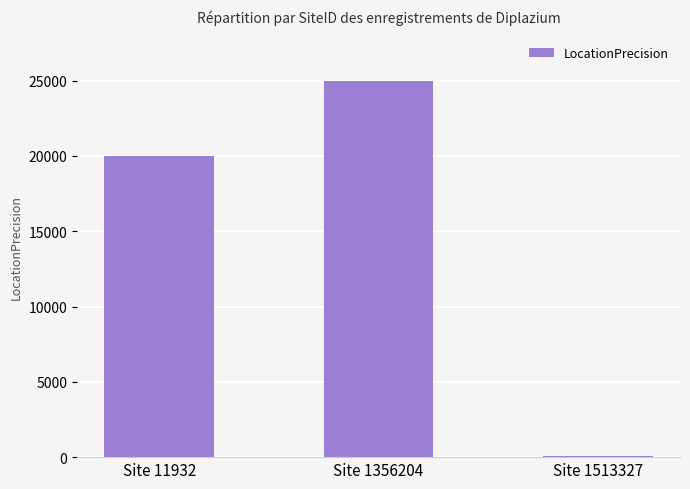

Reading left to right, list all the values displayed in this chart.

Site 11932=20000	Site 1356204=25000	Site 1513327=100